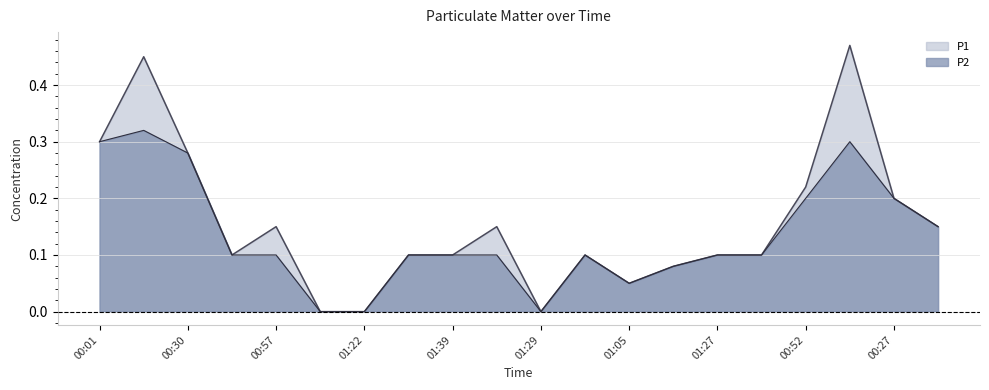

The value of P1 at 01:10 is 0.0. True or false?

True